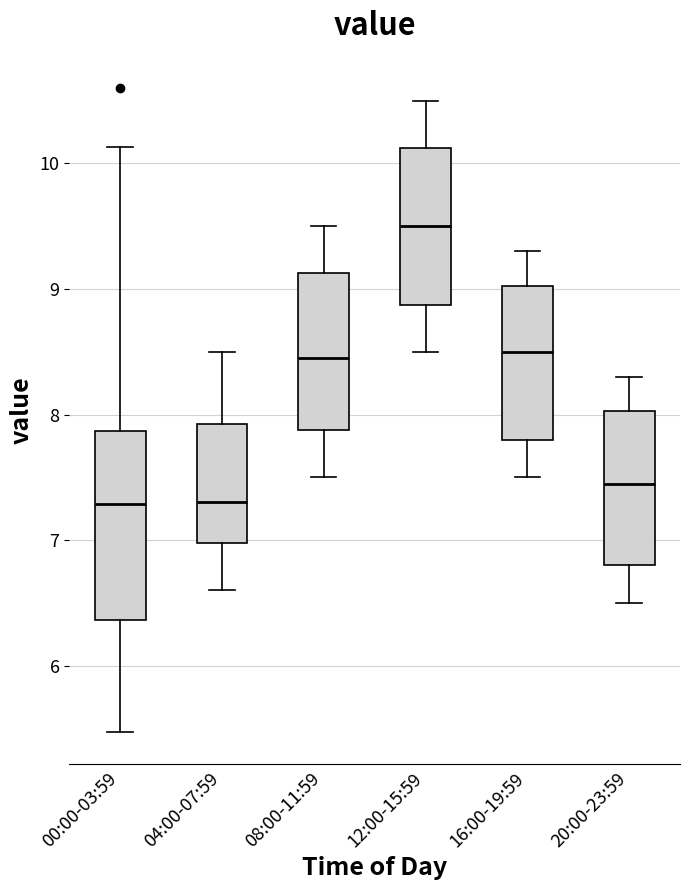

Reading left to right, transcribe this box plot: for each box, give where its median line is, the range the box spans, and where its two whiskers end, as read against the y-axis. The values are not printed on the chart, so give them approximately, as read against the axis.

00:00-03:59: median 7.3, box 6.4 to 7.9, whiskers 5.5 to 10.1
04:00-07:59: median 7.3, box 7.0 to 7.9, whiskers 6.6 to 8.5
08:00-11:59: median 8.5, box 7.9 to 9.1, whiskers 7.5 to 9.5
12:00-15:59: median 9.5, box 8.9 to 10.1, whiskers 8.5 to 10.5
16:00-19:59: median 8.5, box 7.8 to 9.0, whiskers 7.5 to 9.3
20:00-23:59: median 7.5, box 6.8 to 8.0, whiskers 6.5 to 8.3